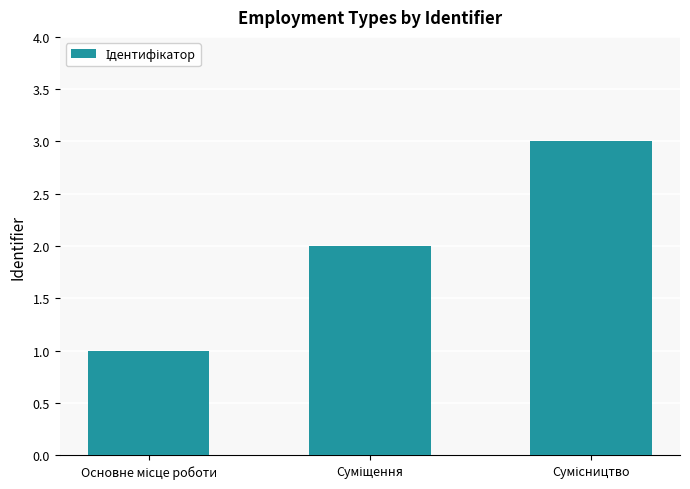

What is the maximum value shown in the chart?

3